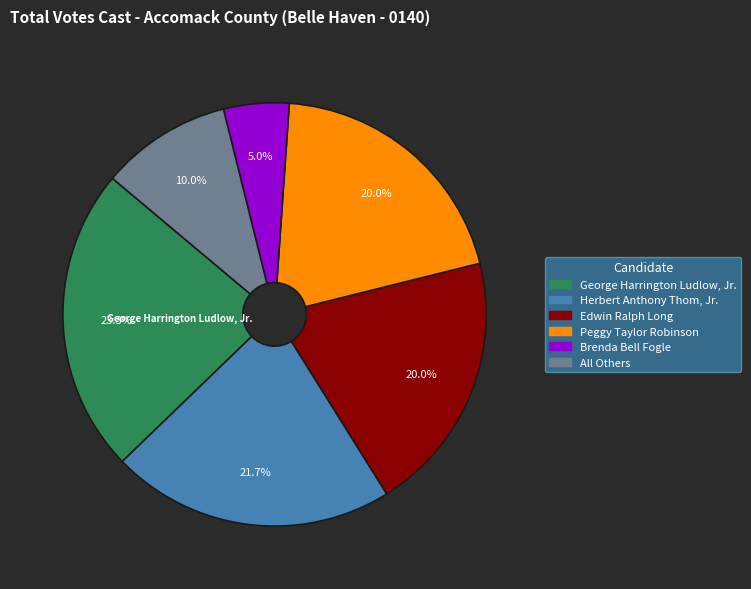

How many slices are in this pie chart?

6